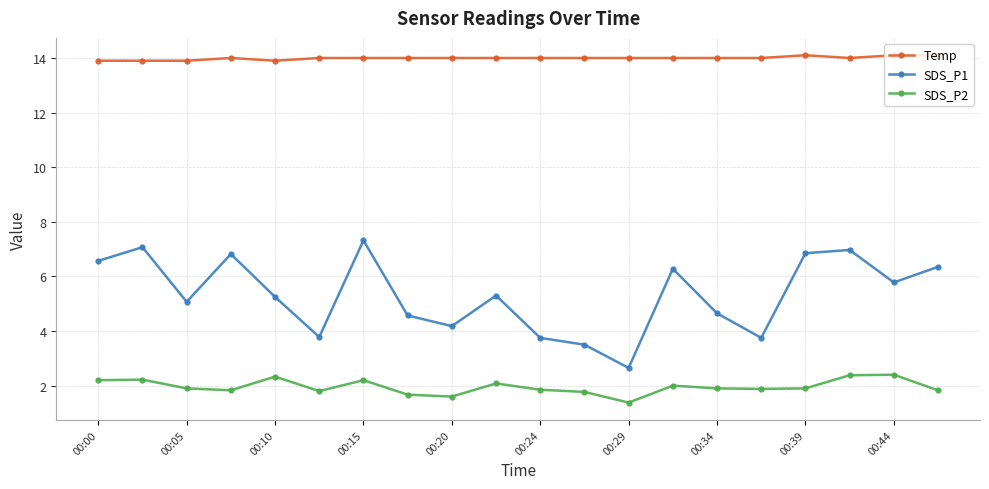

In SDS_P2, how many points are higher than both neighbors (excluding endpoints)?

6